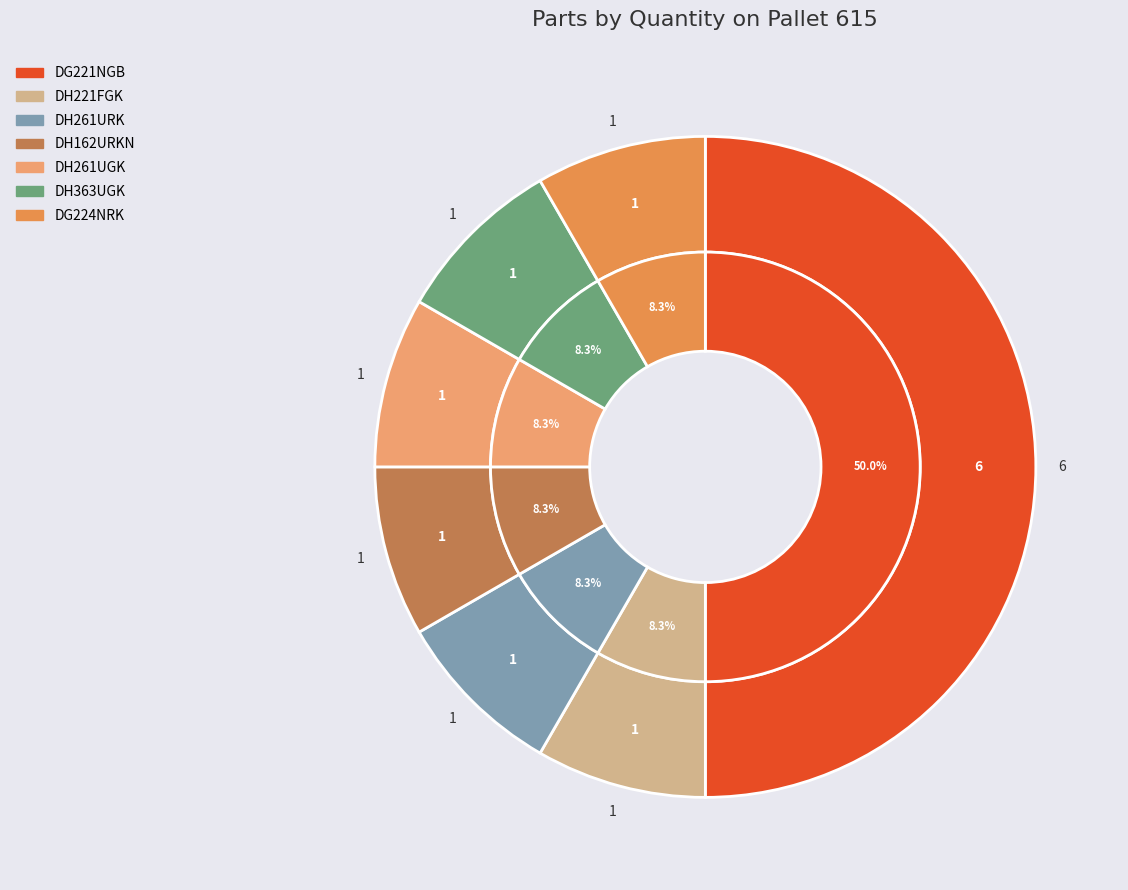

Rank the categories by value from highest to lowest.

DG221NGB, DH221FGK, DH261URK, DH162URKN, DH261UGK, DH363UGK, DG224NRK